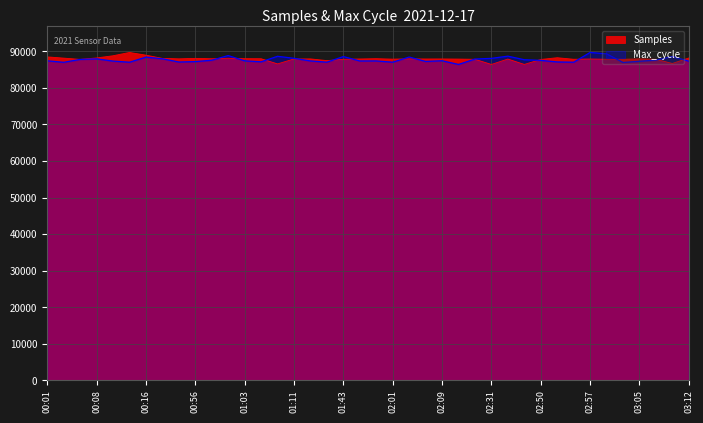

What is the label of the 21st point from the right?

01:45